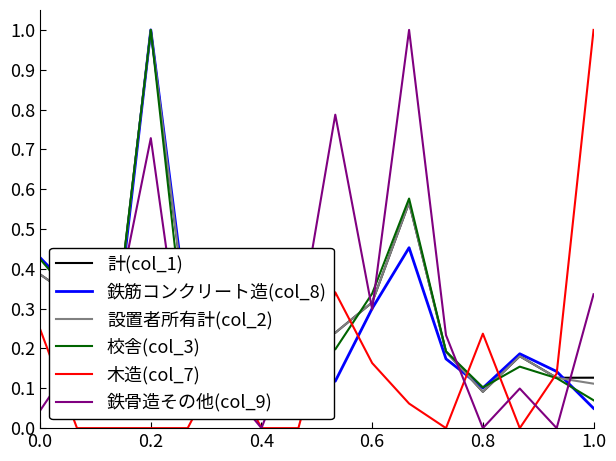

At how many categories does at least one series exceed 0?

16